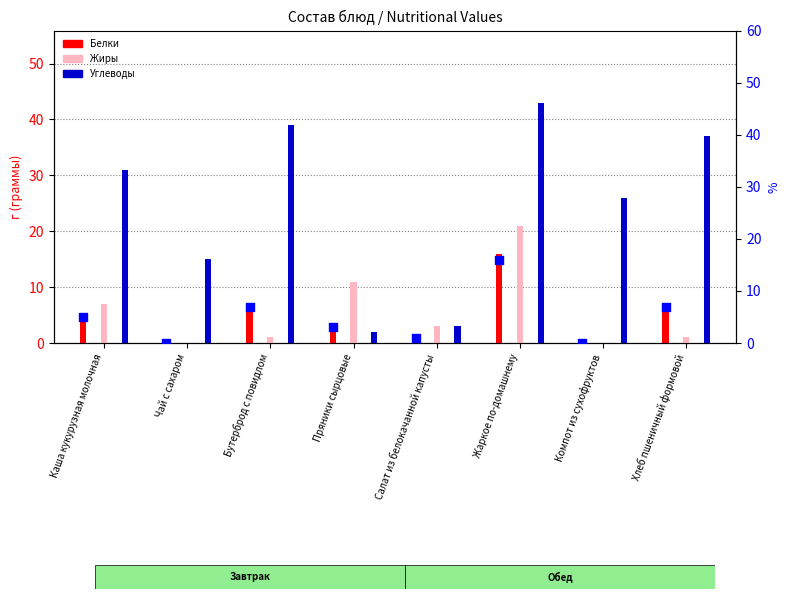

Is the value of Жиры at Компот из сухофруктов greater than the value of Белки (rank) at Хлеб пшеничный формовой?

No